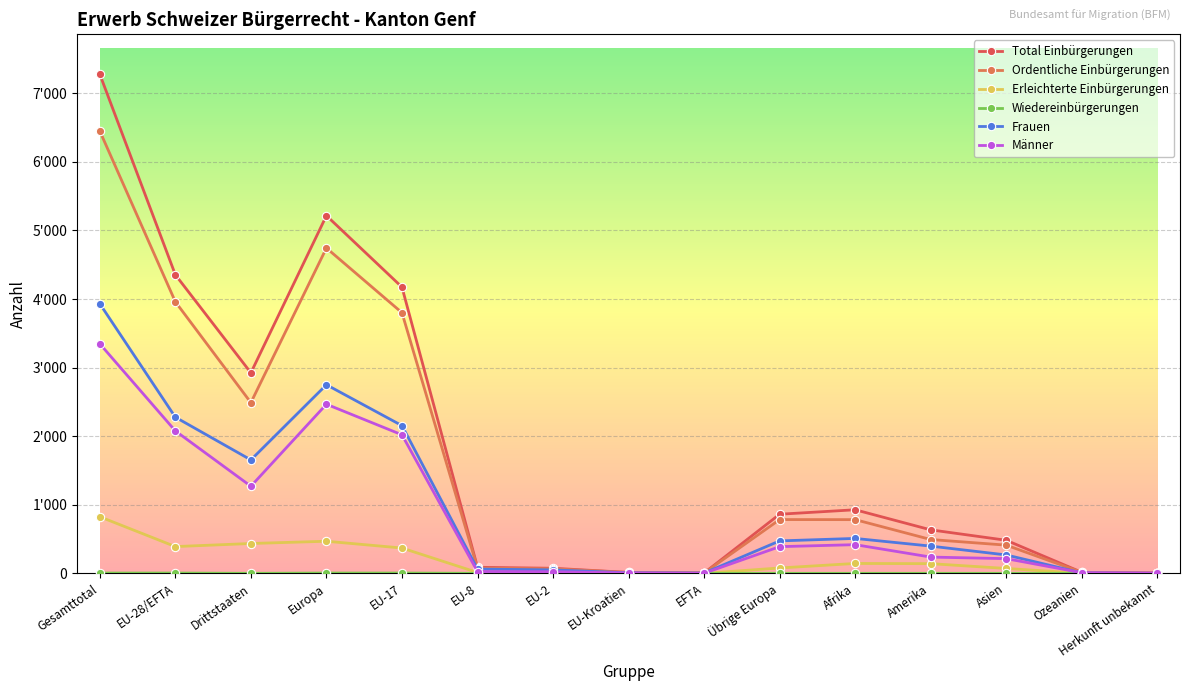

Where is the first local maximum for Ordentliche Einbürgerungen?

Europa